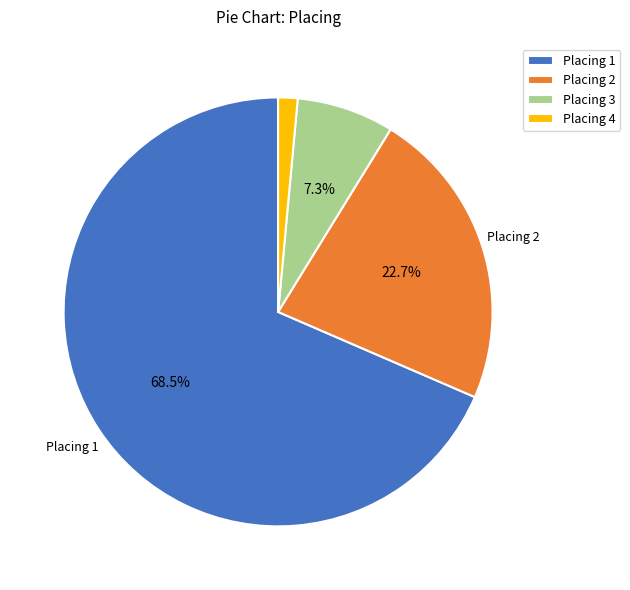

Which has a higher value, Placing 2 or Placing 1?

Placing 1